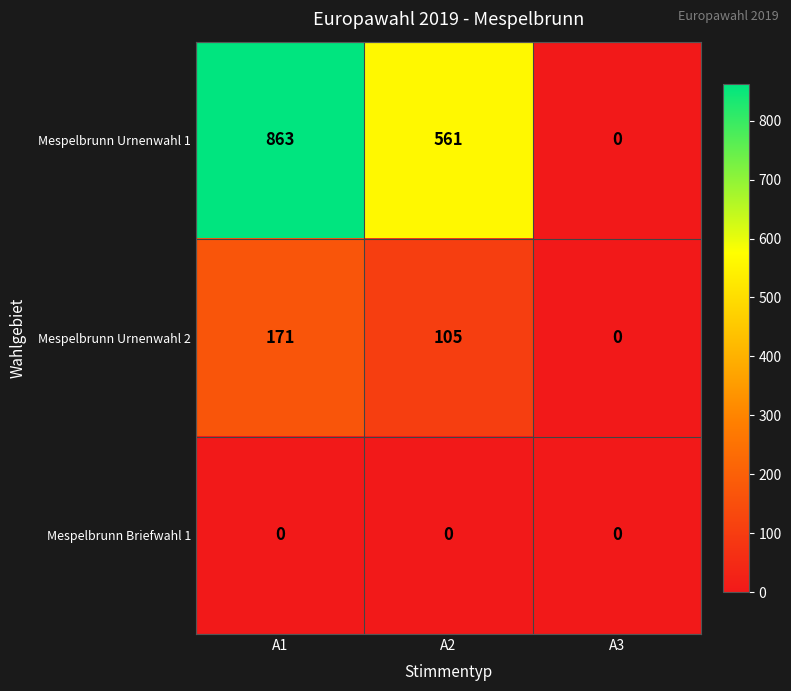

What is the spread (max minus min) of values at A1?

863